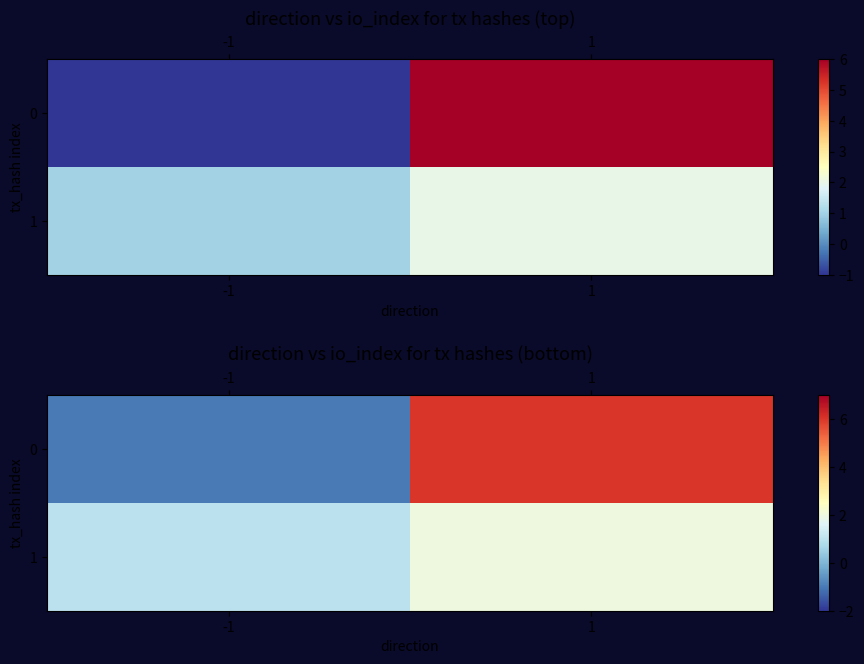

The value of 0 at 1 is 9. True or false?

False